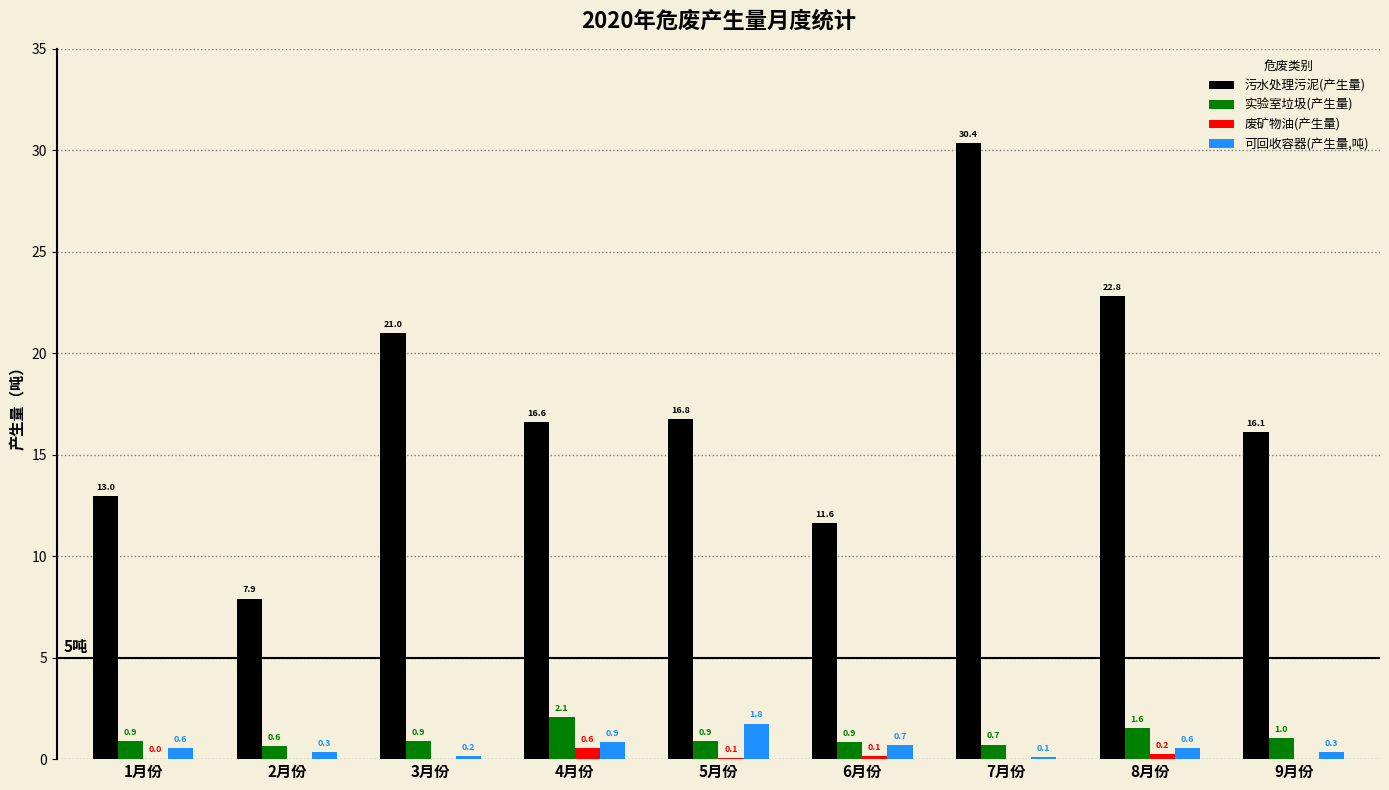

Which series changed the most between 5月份 and 8月份?

污水处理污泥(产生量)